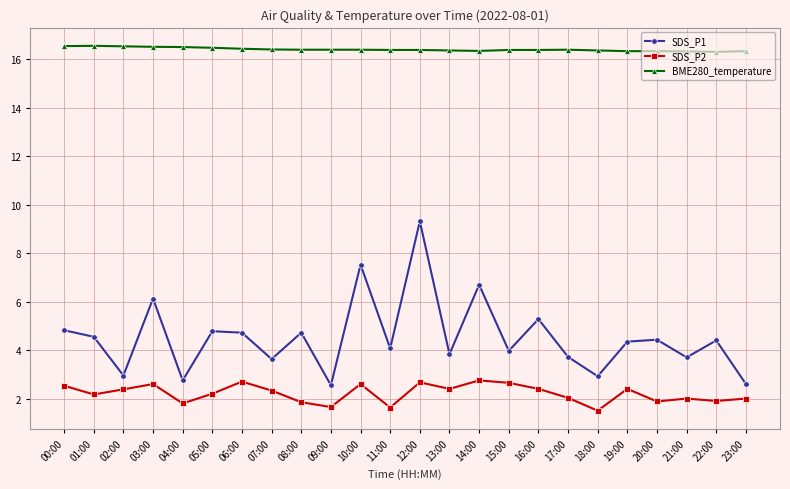

Which series has the largest total across all categories?

BME280_temperature